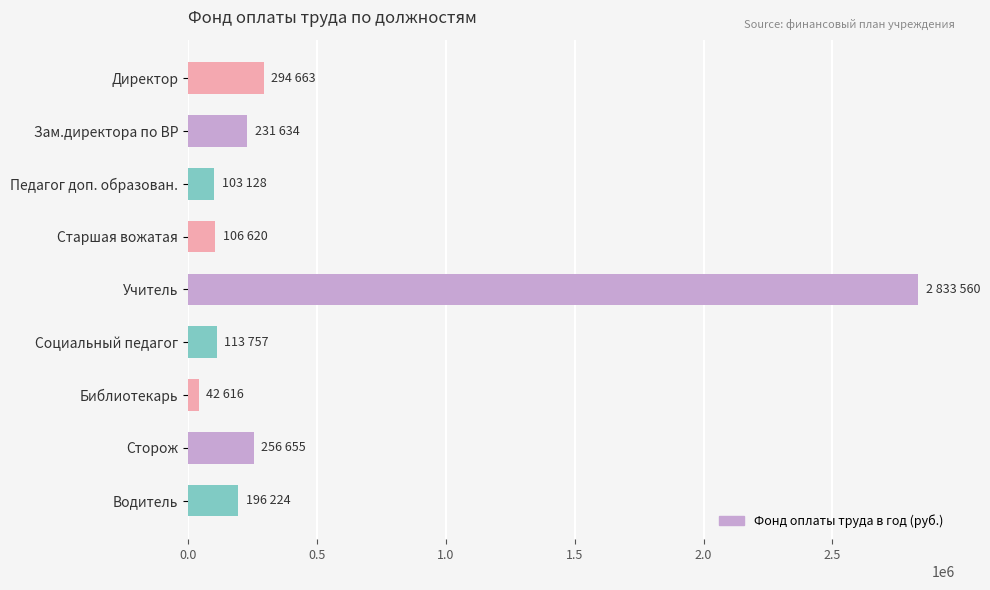

What is the difference between the second highest and second lowest values?

191535.6